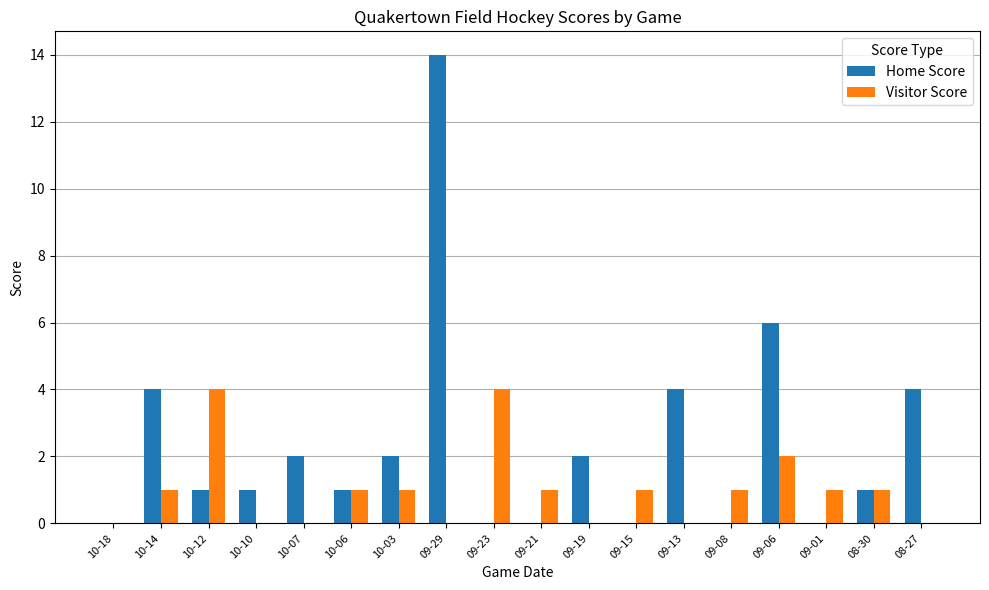

At which category is the sum across all series the highest?

09-29